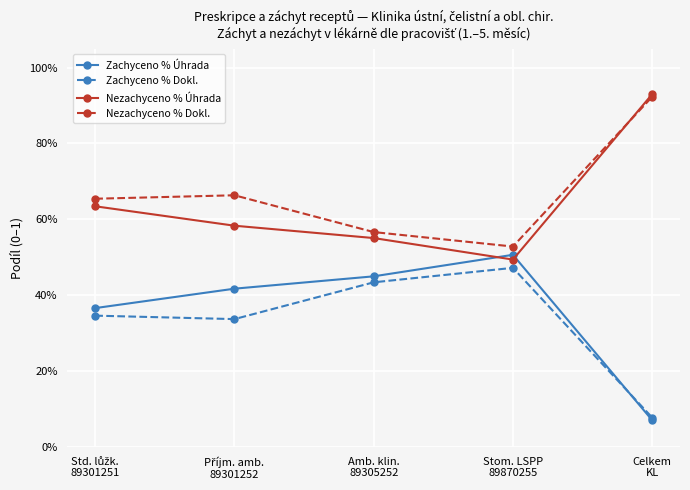

What are all the series names shown in the legend?

Zachyceno % Úhrada, Zachyceno % Dokl., Nezachyceno % Úhrada, Nezachyceno % Dokl.